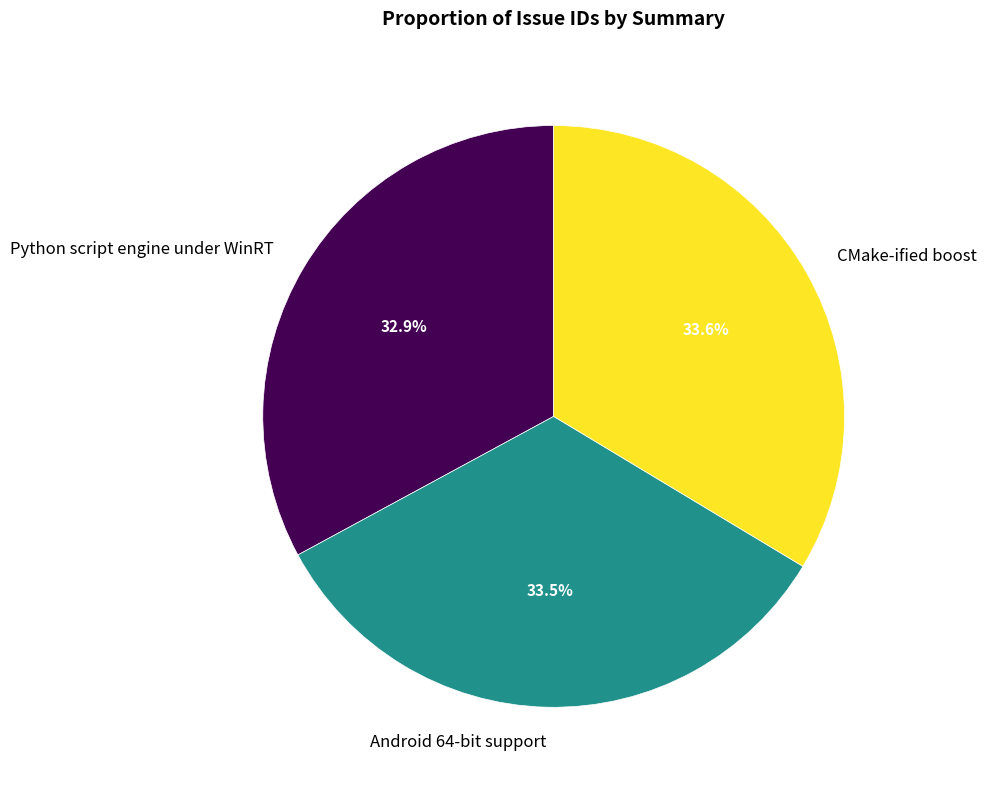

To the nearest percent, what is the average slice percentage?

33%